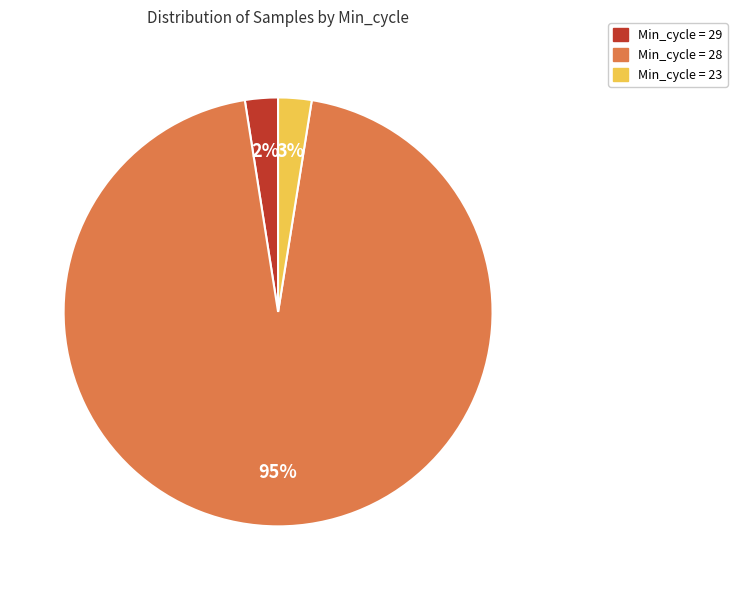

To the nearest percent, what is the average slice percentage?

33%